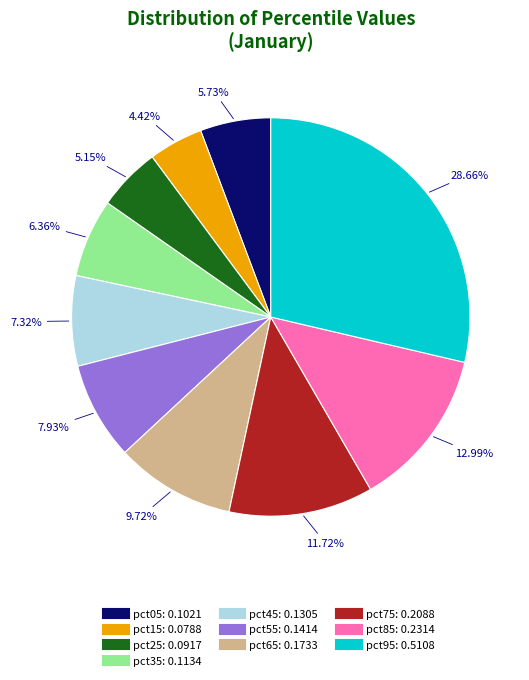

Which has a higher value, pct55 or pct45?

pct55